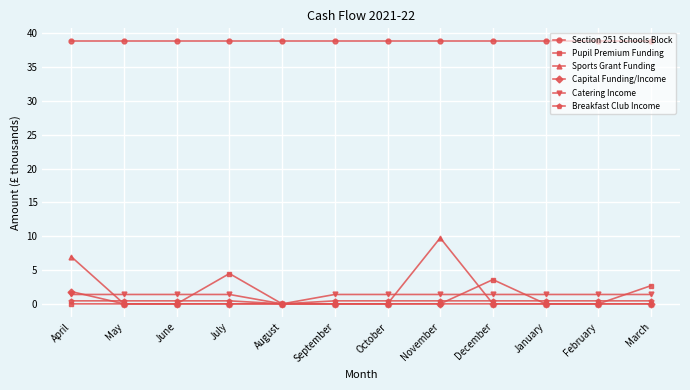

What is the label of the 6th point from the right?

October